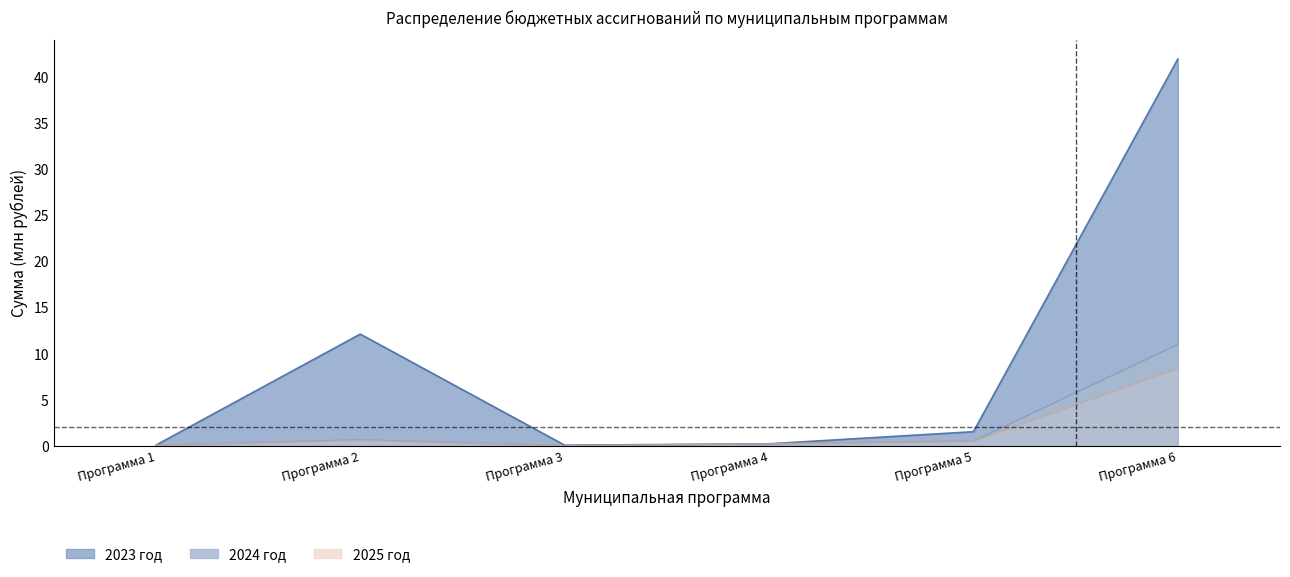

At which category does the chart reach its peak across all series?

Программа 6